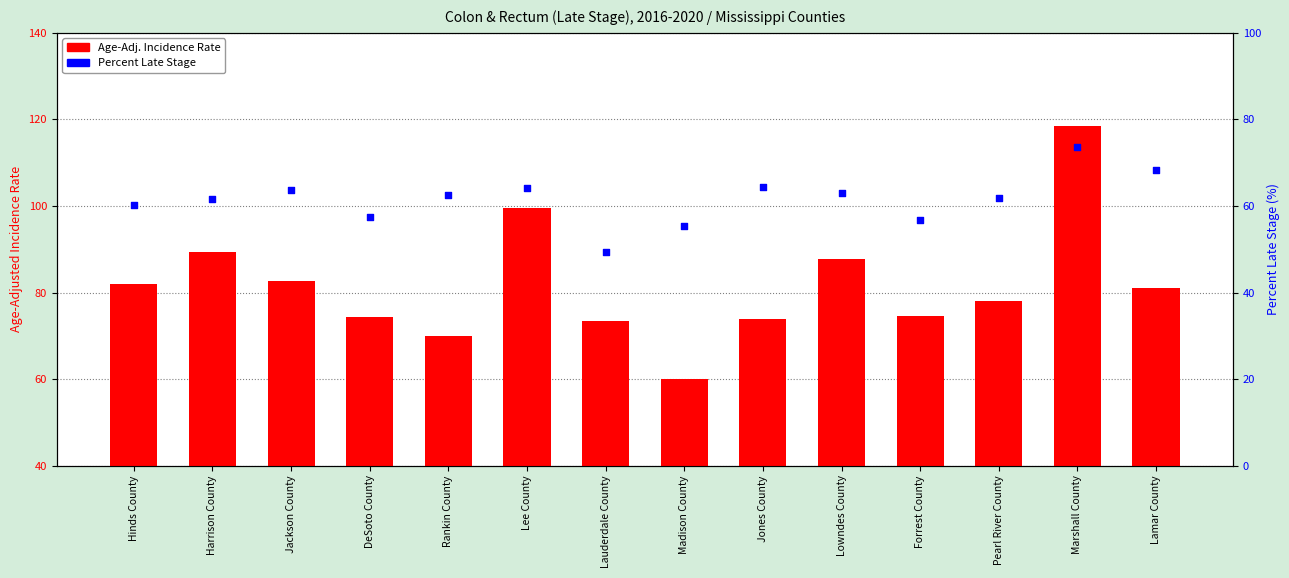

Which series contains the lowest Y value?

Percent Late Stage